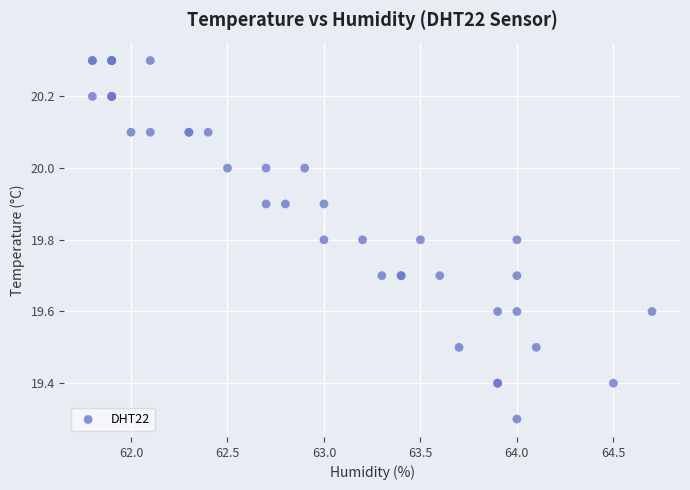

What Y value in the scatter plot is closest to 19?

19.3